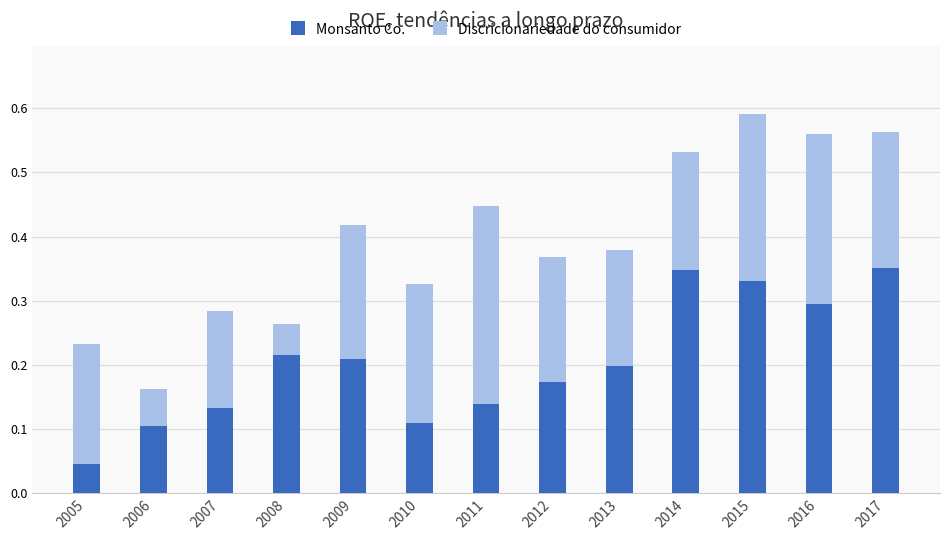

Which category has the lowest value in the Monsanto Co. series?

2005